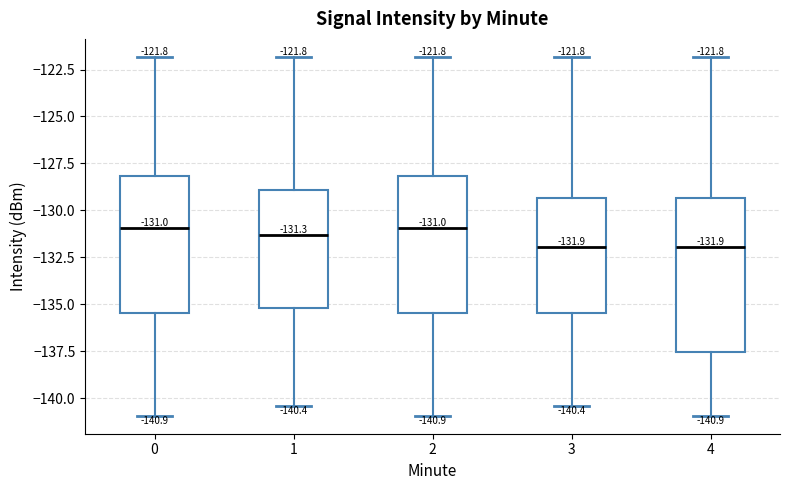

Comparing the boxes themselves (not the whiskers), which one is the tallest?

4